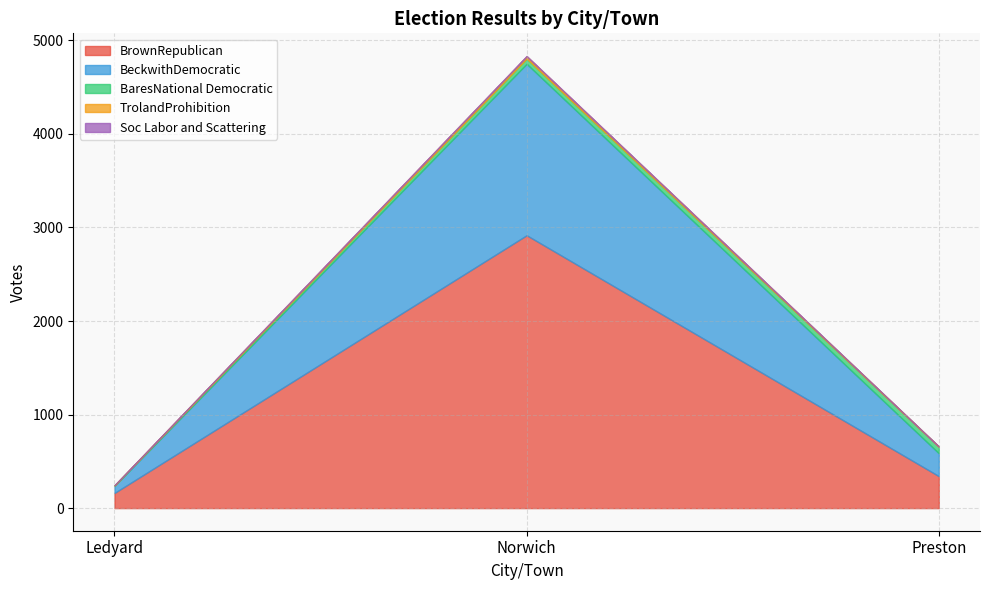

What is the lowest value of the BeckwithDemocratic series?

75